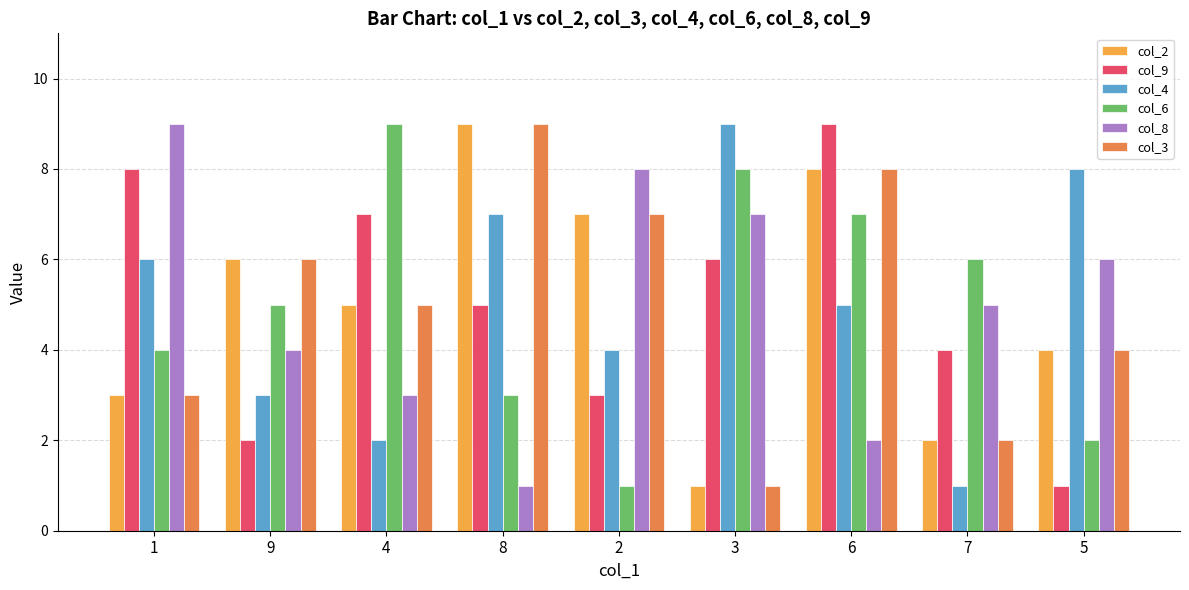

Is the value of col_9 at 8 greater than the value of col_2 at 7?

Yes